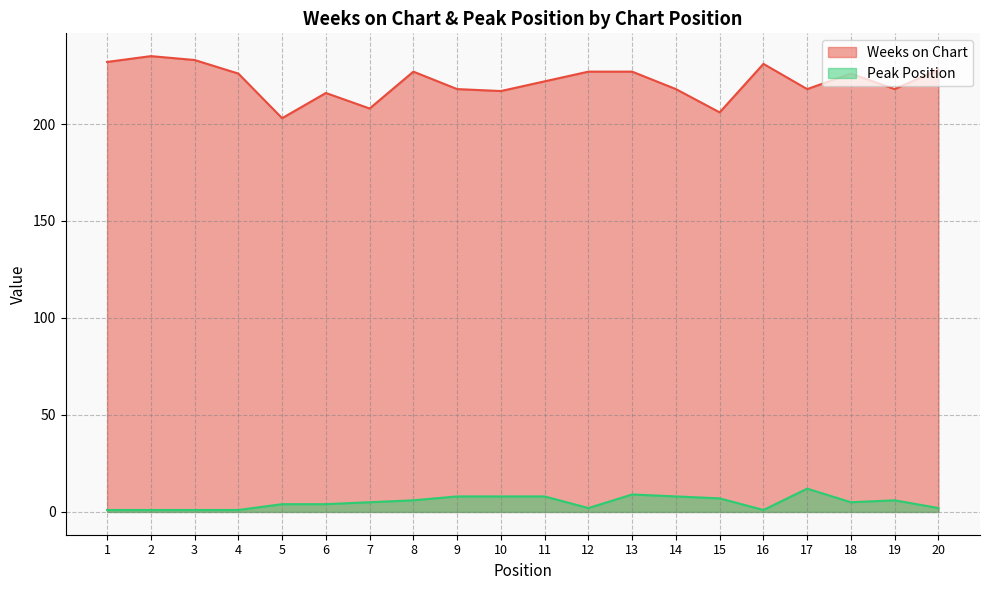

Where does the Weeks on Chart series first go above 226?

1